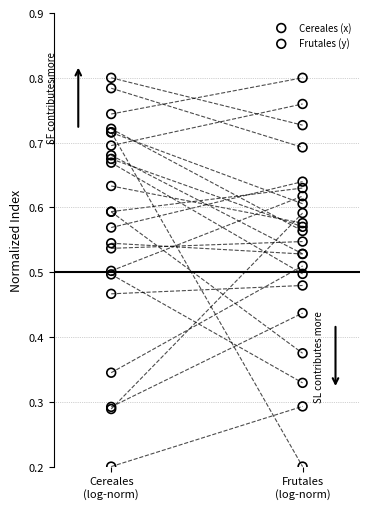

What are all the series names shown in the legend?

Cereales (x), Frutales (y)